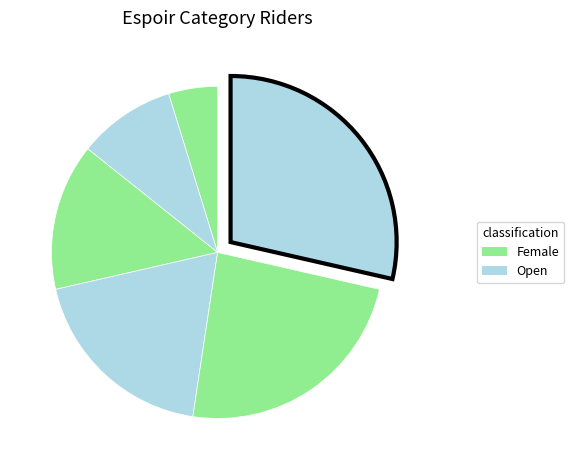

How many segments does this pie chart have?

6